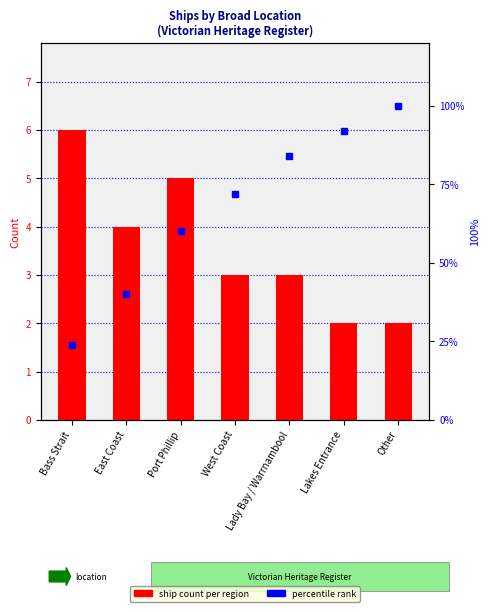

What is the difference between the highest and lowest values at Port Phillip?

55